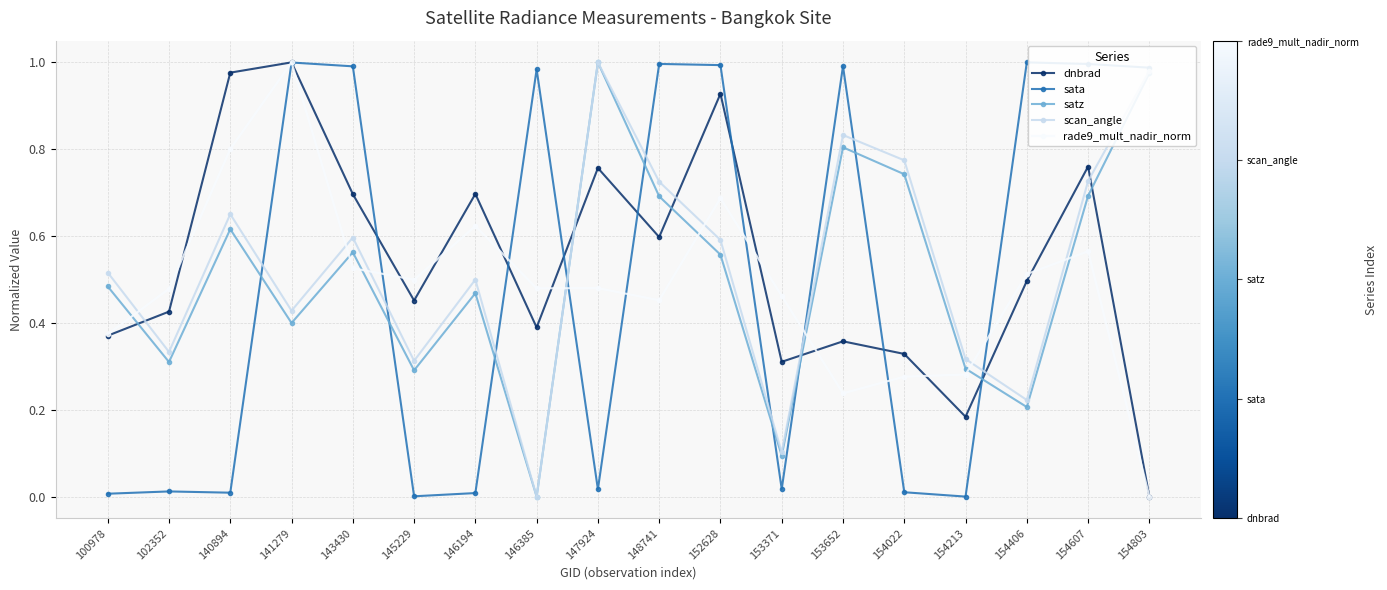

Is the value of satz at 102352 greater than the value of rade9_mult_nadir_norm at 152628?

No